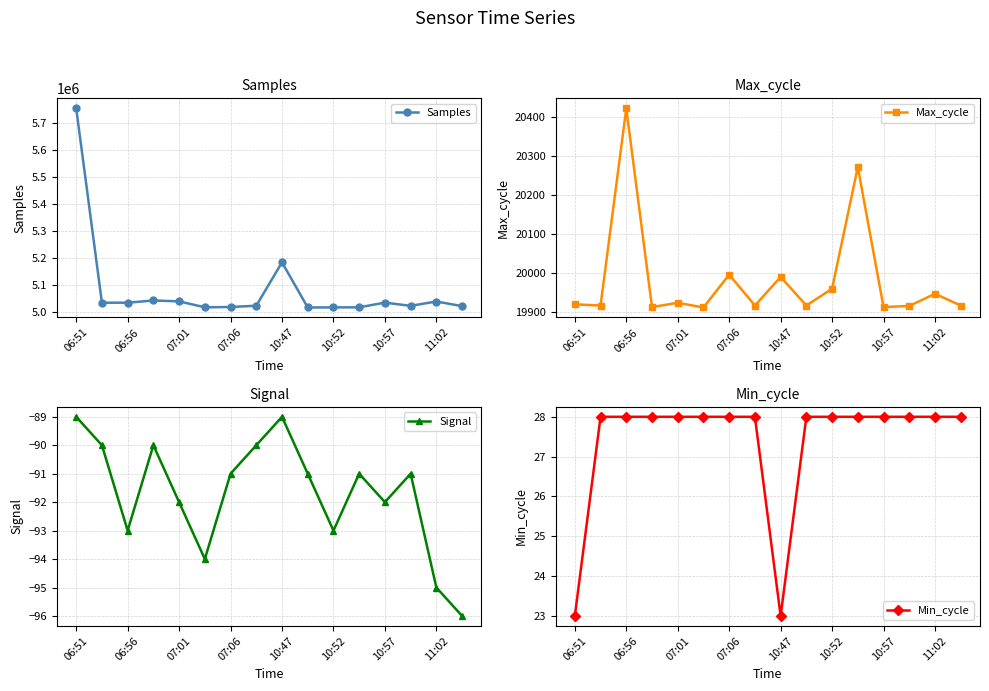

At 13, list the series in order from largest to smallest.

Samples, Max_cycle, Min_cycle, Signal